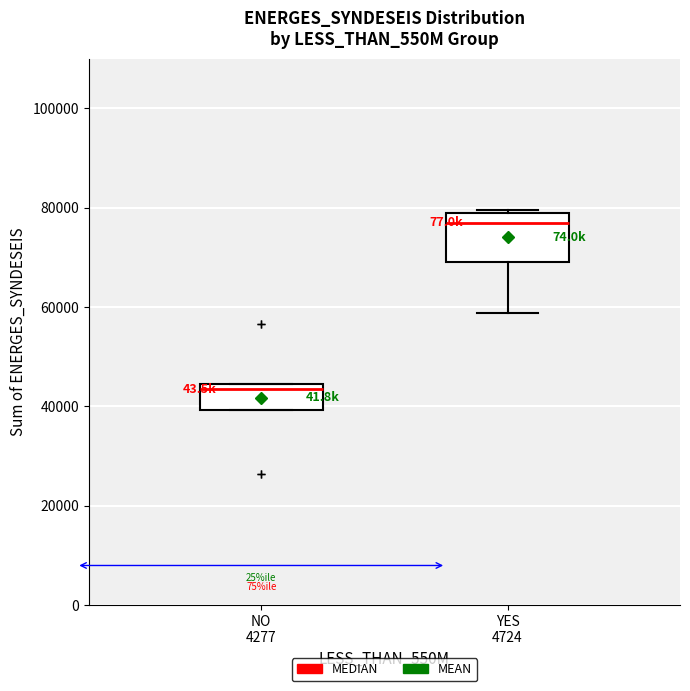

Where is the upper edge of the box for YES 4724 on the y-axis? The values are not printed on the chart, so give them approximately, as read against the axis.

78000